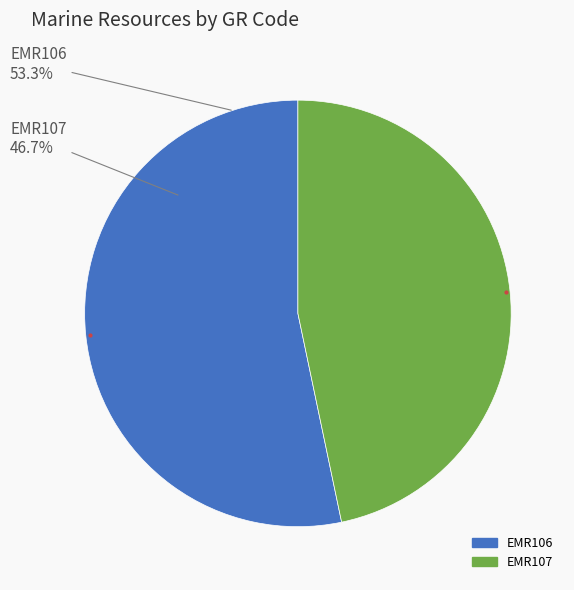

The EMR106 slice represents 53% of the pie. True or false?

True